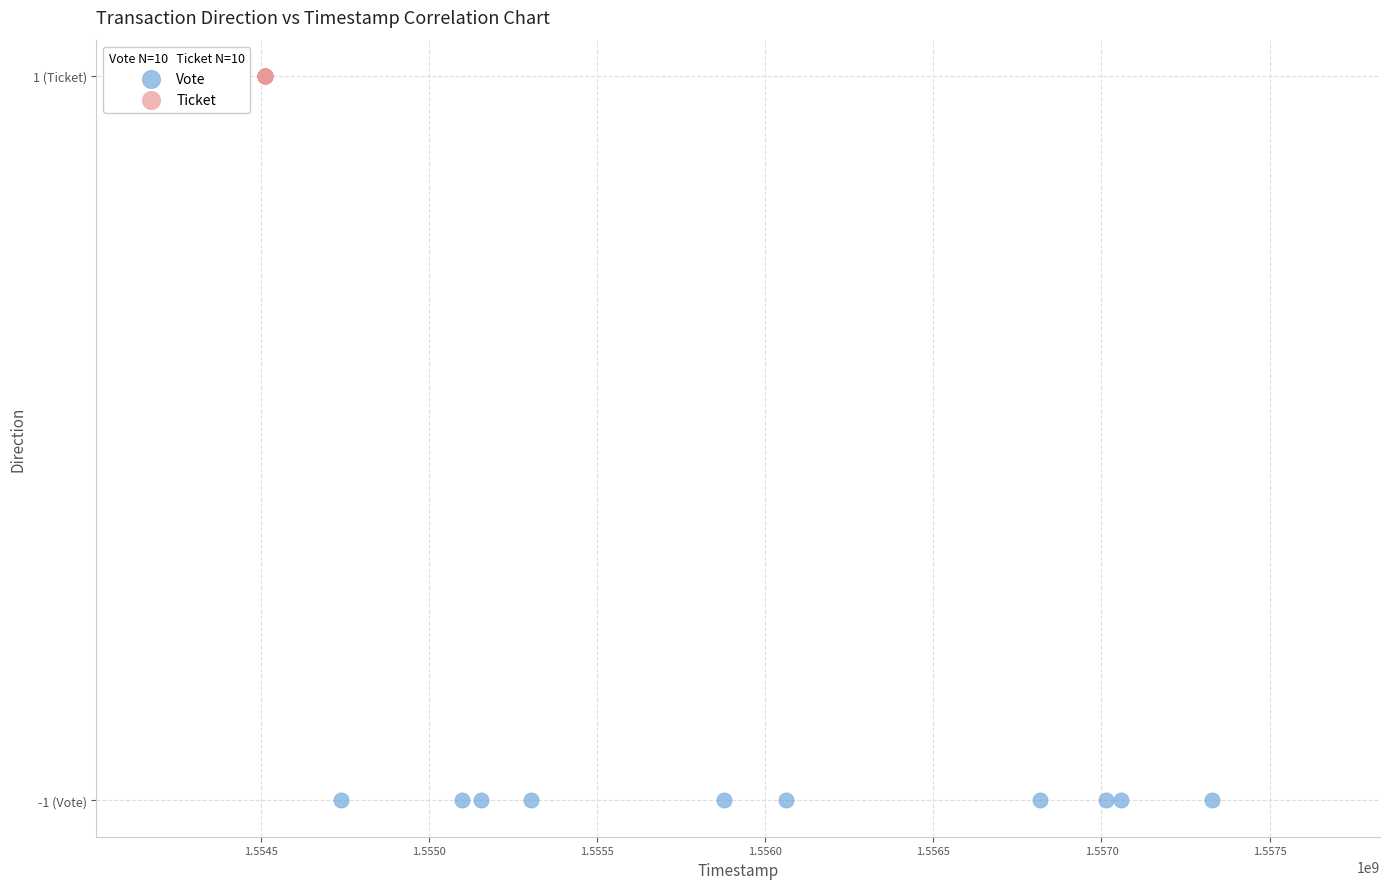

What are all the series names shown in the legend?

Vote, Ticket